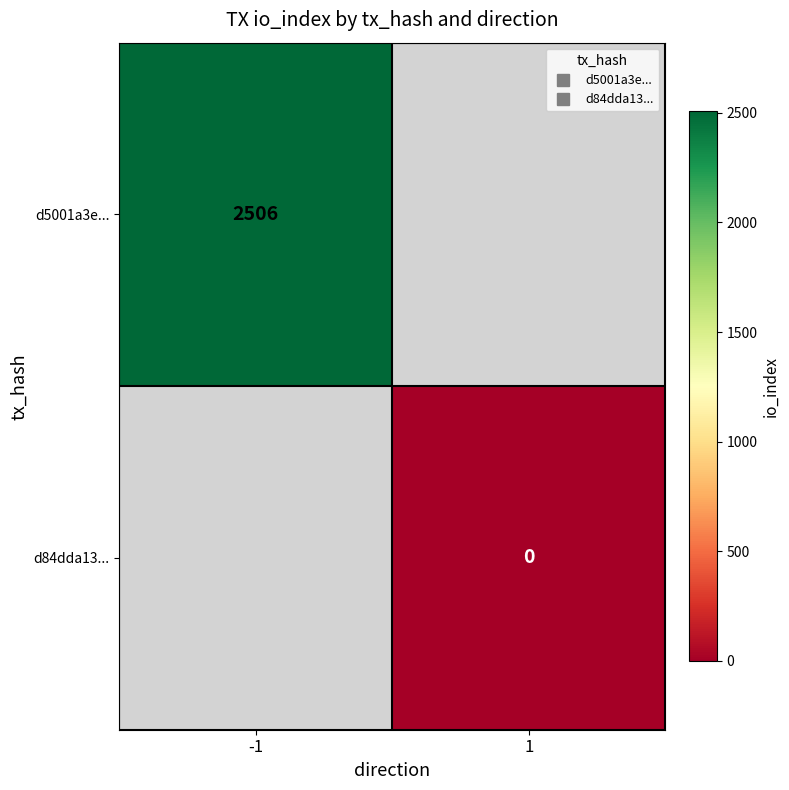

How many values in d5001a3e... are above zero?

1